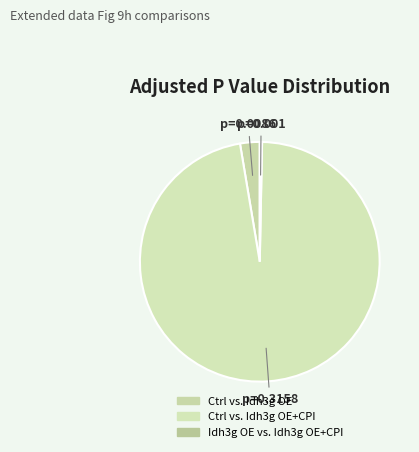

Is it true that Ctrl vs. Idh3g OE is 3% of the pie?

True